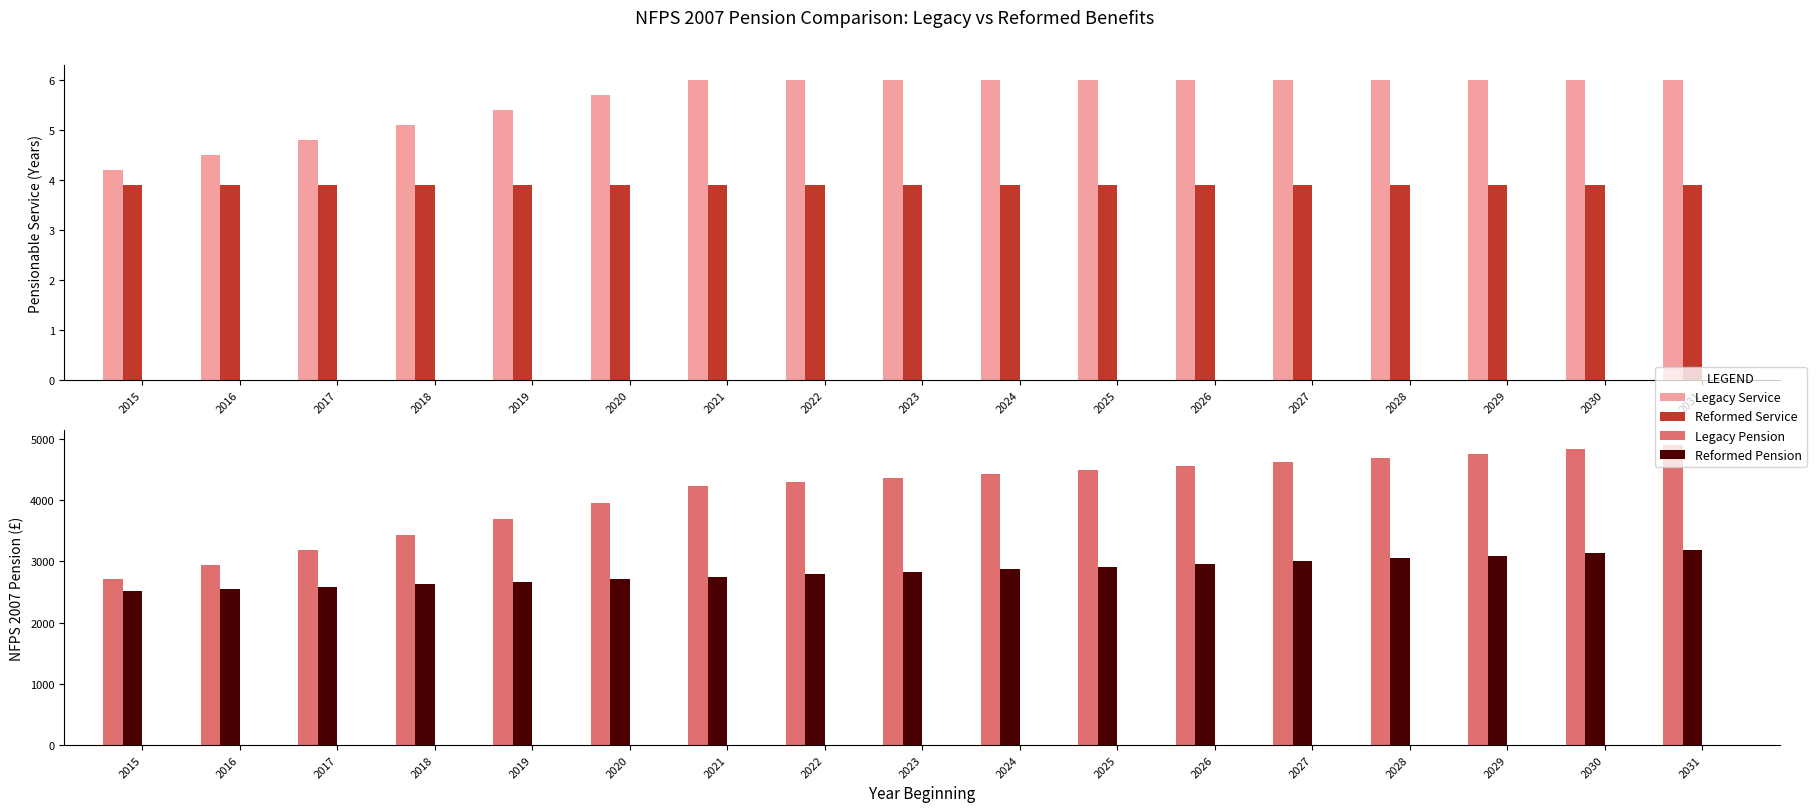

Which category has the highest value in the Legacy Pension series?

2031